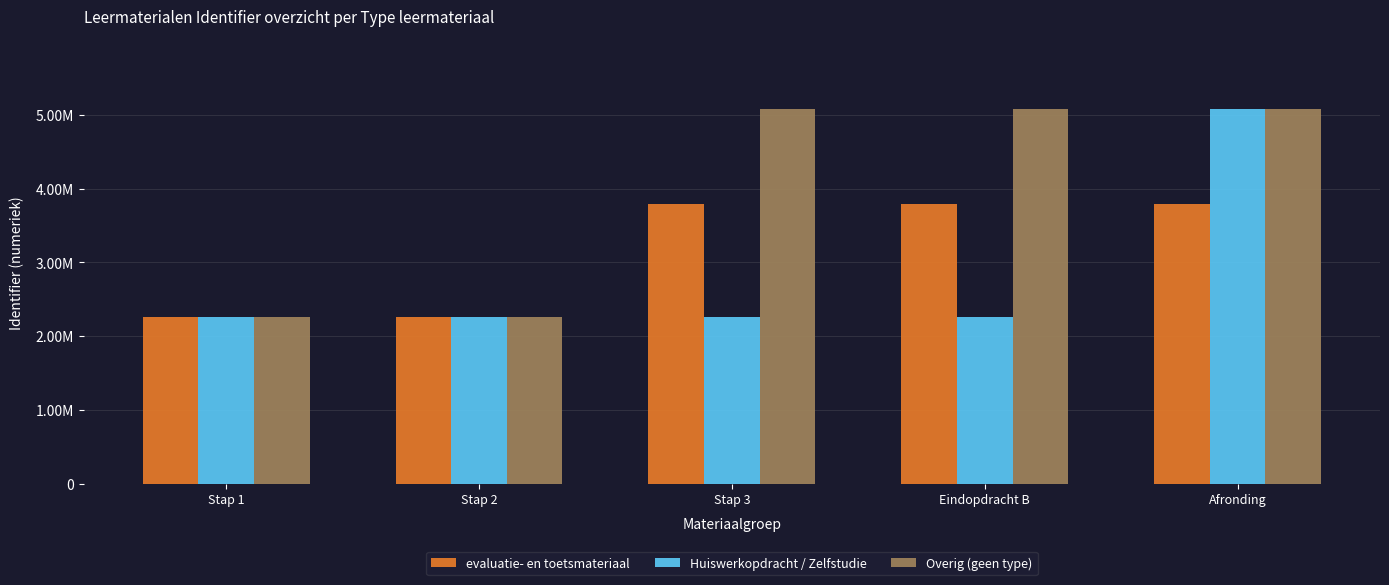

What is the average value of the Huiswerkopdracht / Zelfstudie series?

2823285